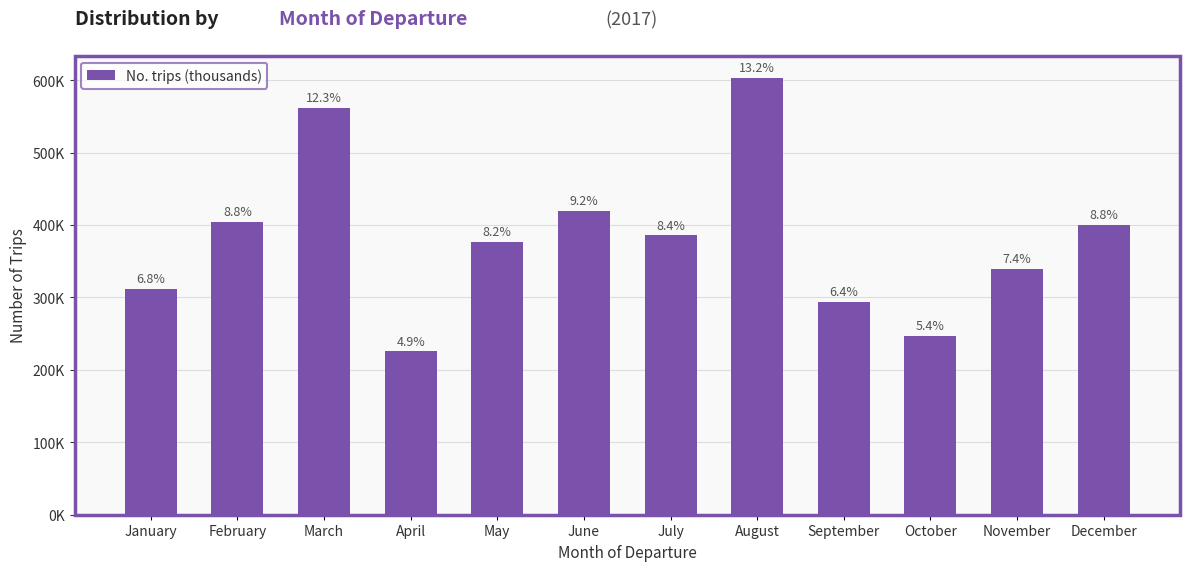

Read the value at August.

603659.6